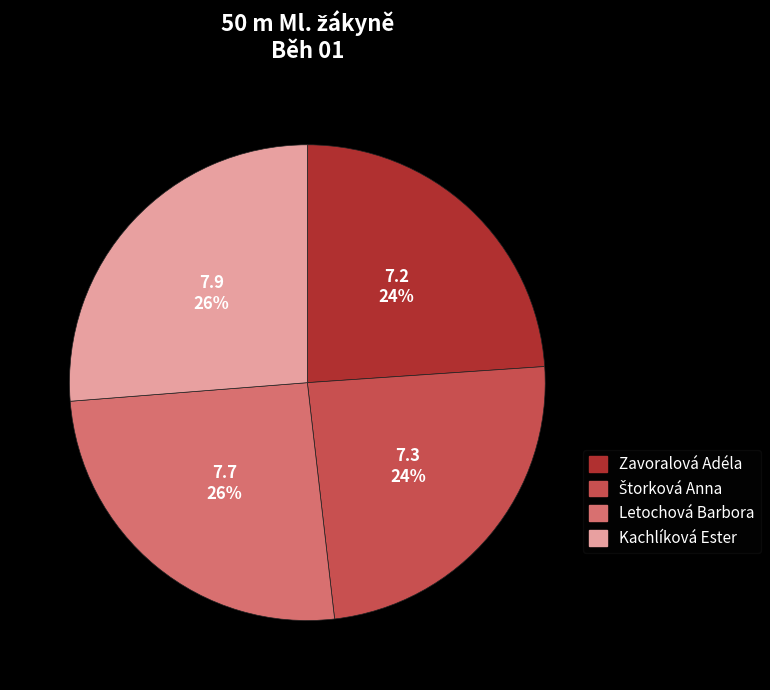

Is it true that Letochová Barbora is 26% of the pie?

True